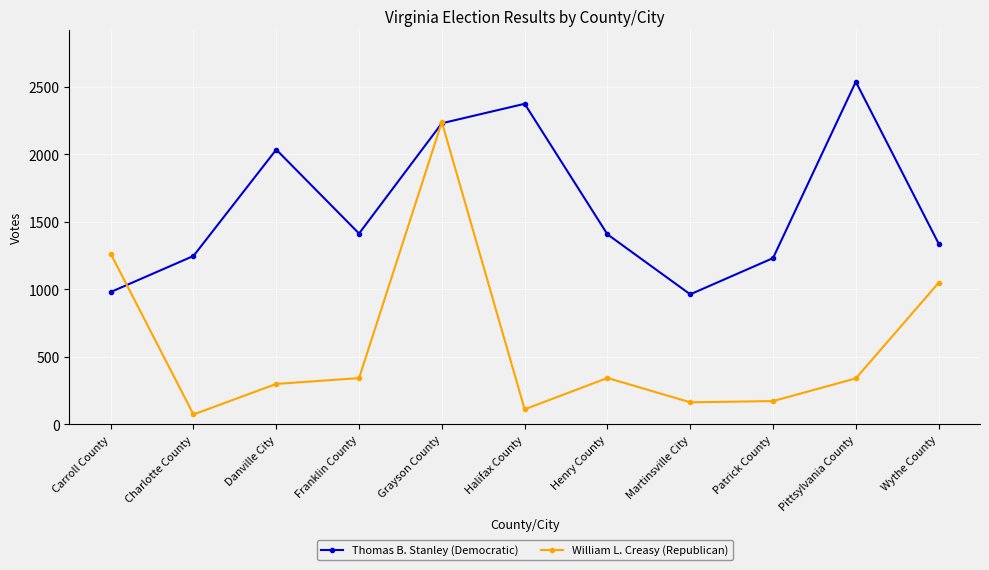

Where does the William L. Creasy (Republican) series first go above 340?

Carroll County